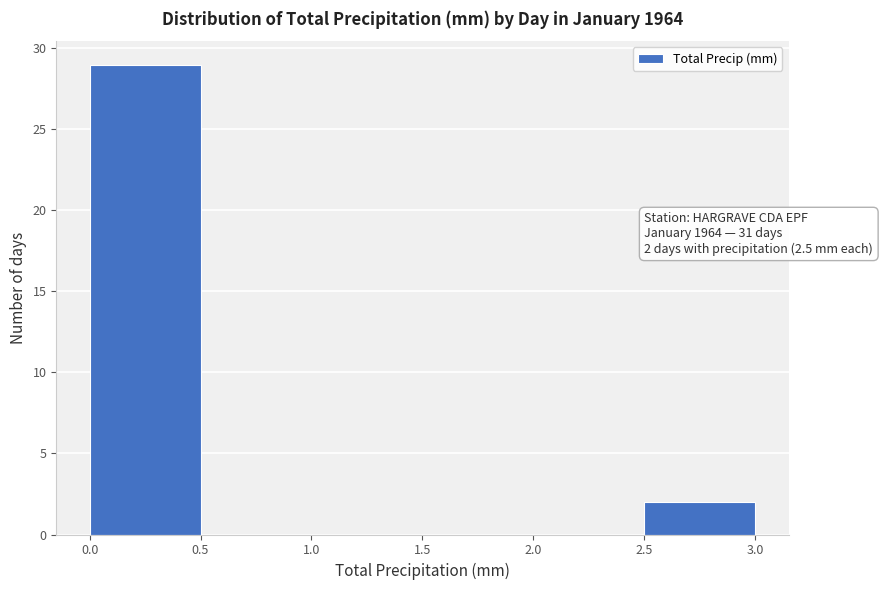

Over which range of the x-axis is the bar tallest?

0.0 to 0.5